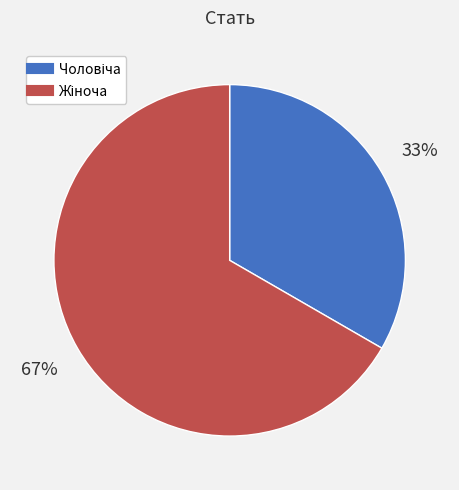

To the nearest percent, what is the average slice percentage?

50%